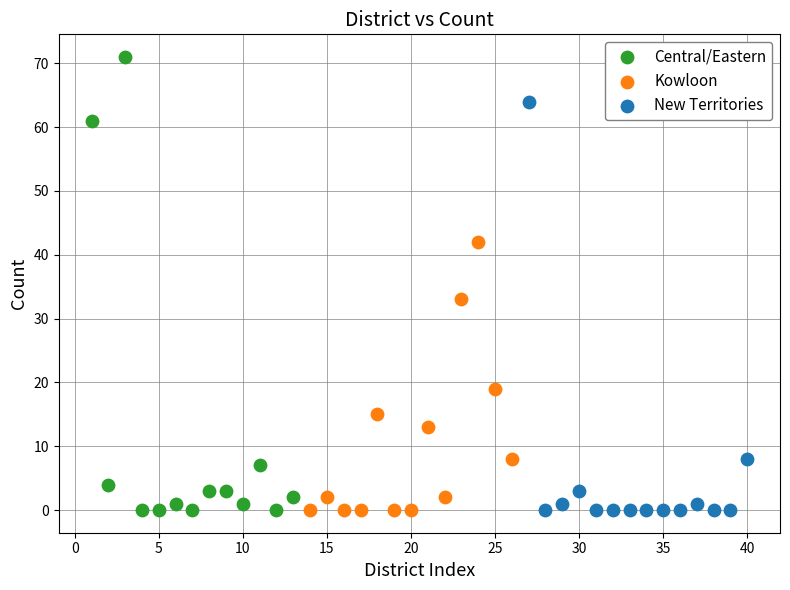

What are all the series names shown in the legend?

Central/Eastern, Kowloon, New Territories